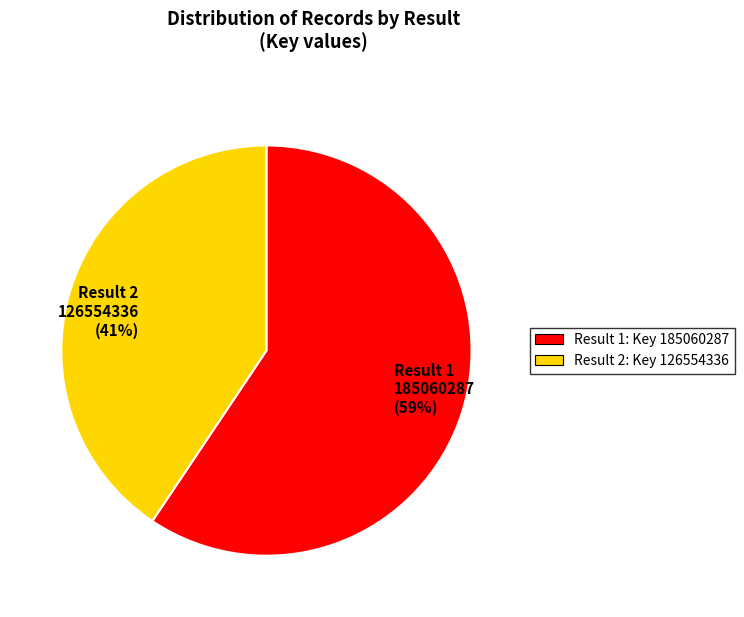

Is the sum of Result 1 185060287 (59%) and Result 2 126554336 (41%) greater than half?

Yes